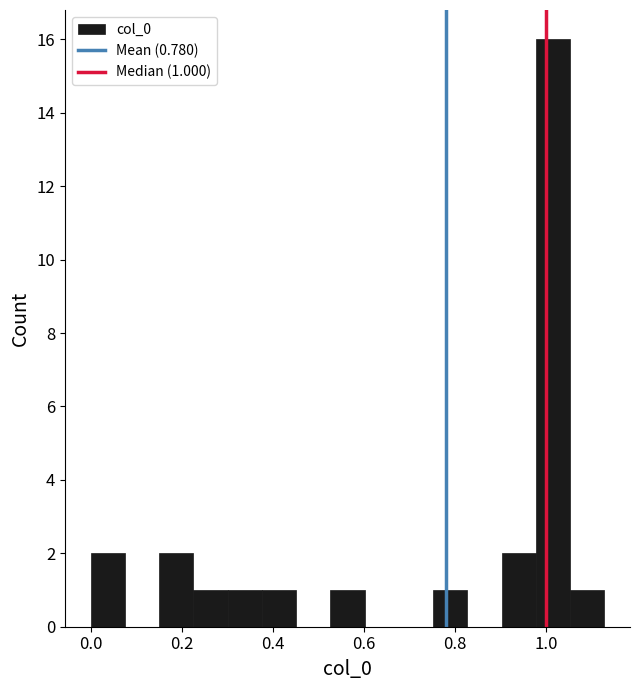

Around what value on the x-axis is the tallest bar? Give the approximate position of its centre, as read against the axis.

1.02